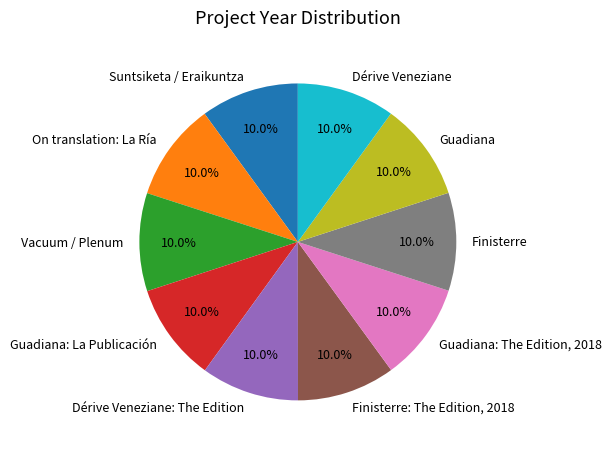

Is the sum of Guadiana and Vacuum / Plenum greater than half?

No